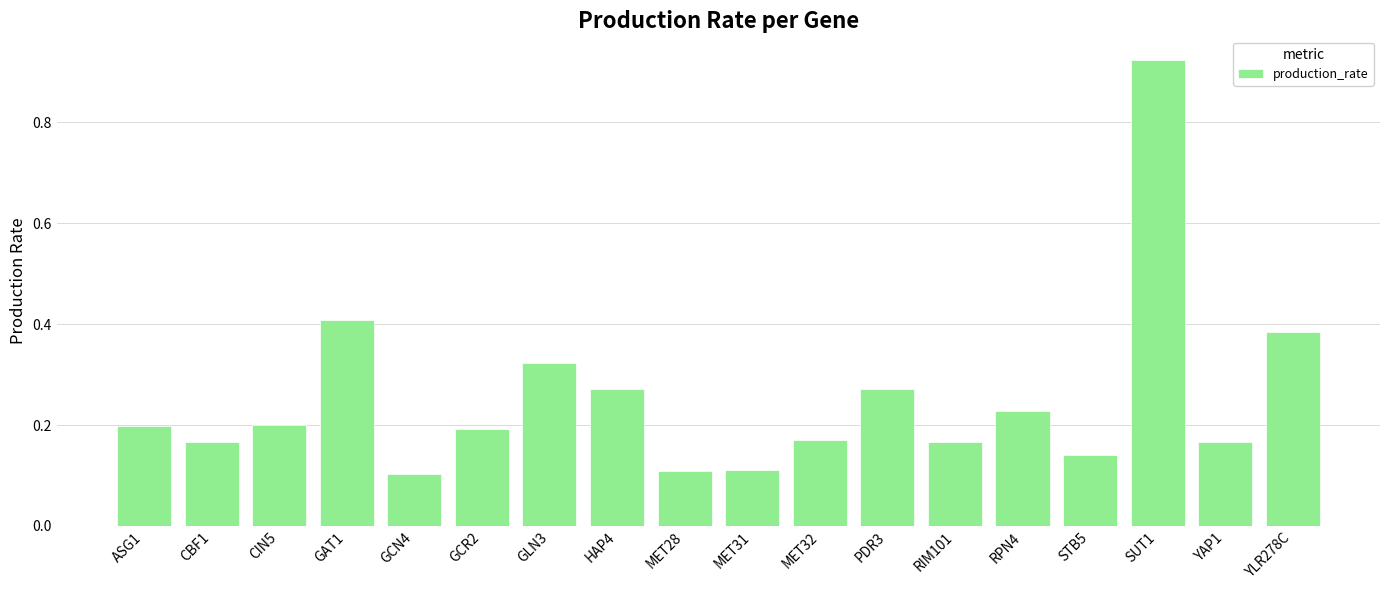

What is the change in value from GCR2 to YLR278C?

+0.2